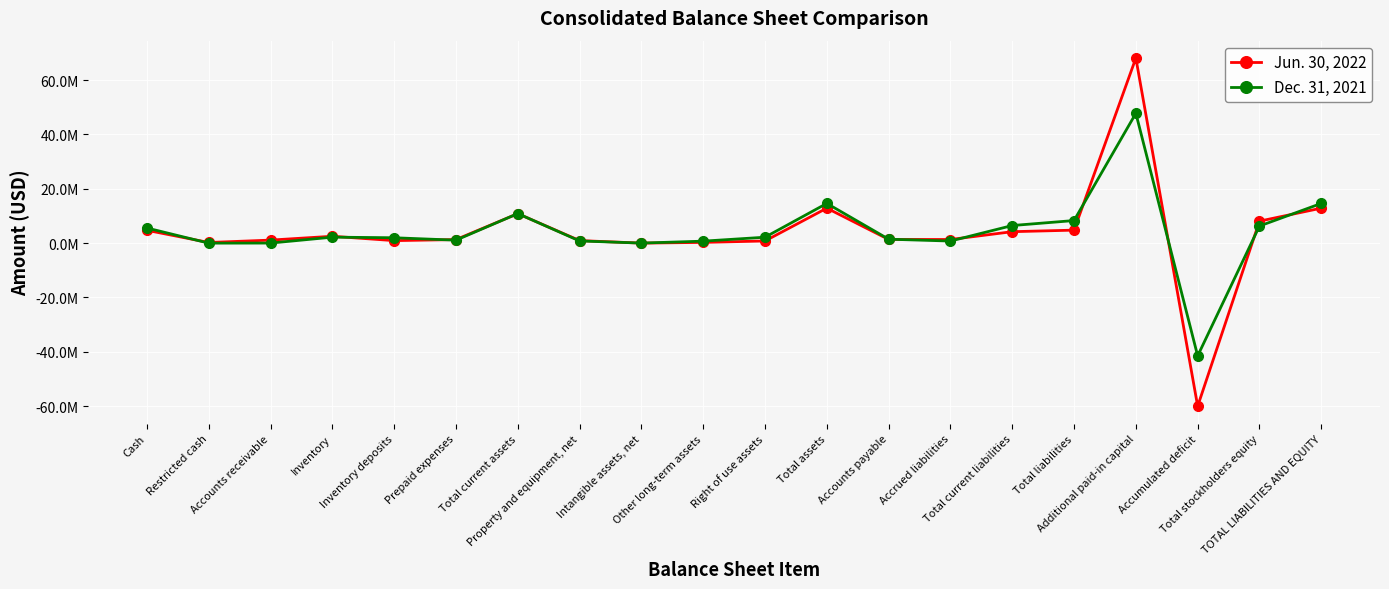

After their last crossing, which series has the higher values: Dec. 31, 2021 or Jun. 30, 2022?

Dec. 31, 2021